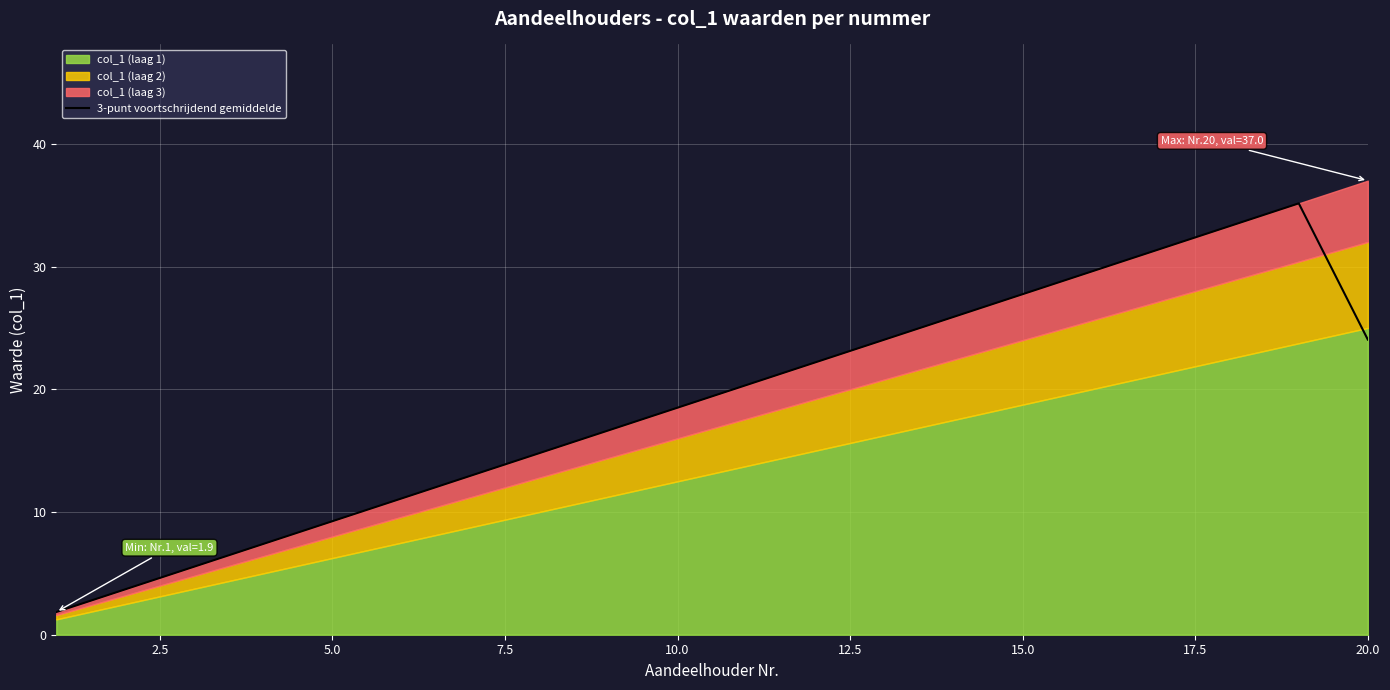

What is the minimum value for 3-punt voortschrijdend gemiddelde?

1.9